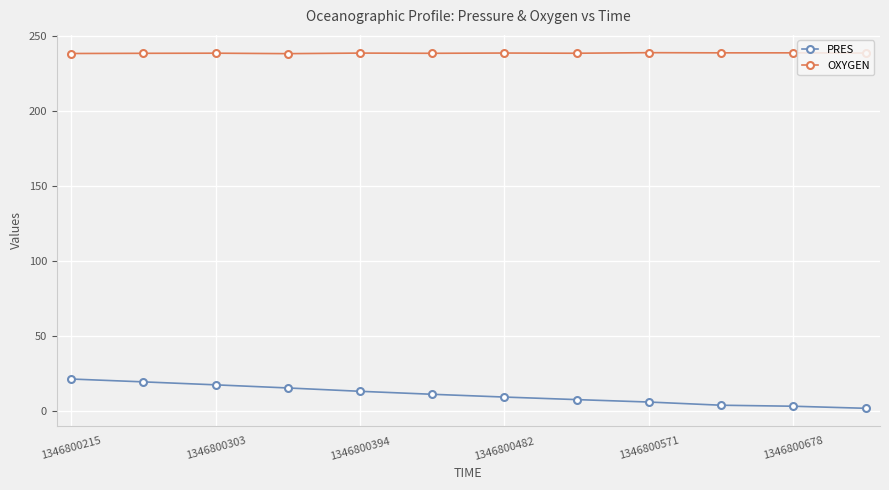

What is the highest value of the PRES series?

21.3